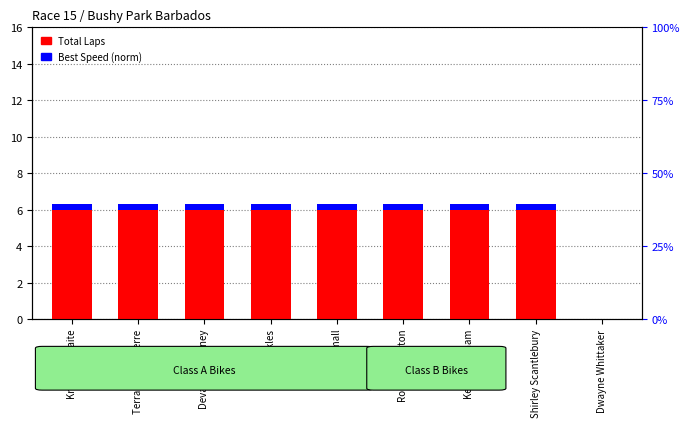

The Best Speed (norm) series shows 0.3 at Kris Brathwaite. True or false?

True